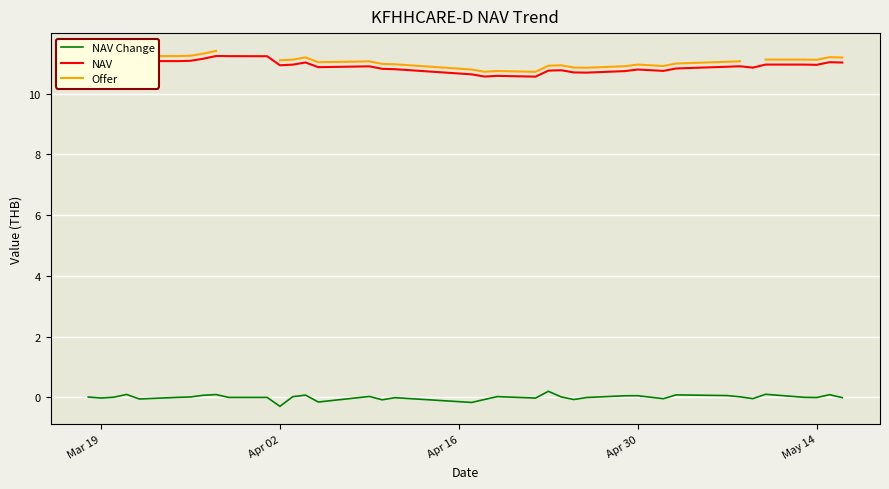

At how many categories does at least one series exceed 5?

38